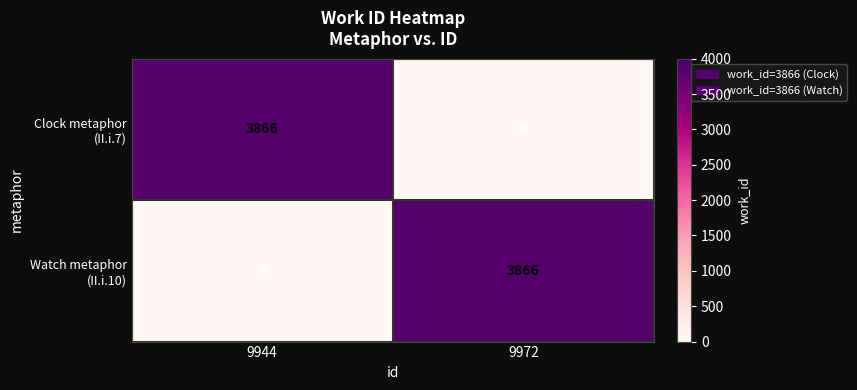

What is the maximum value shown in the chart?

3866